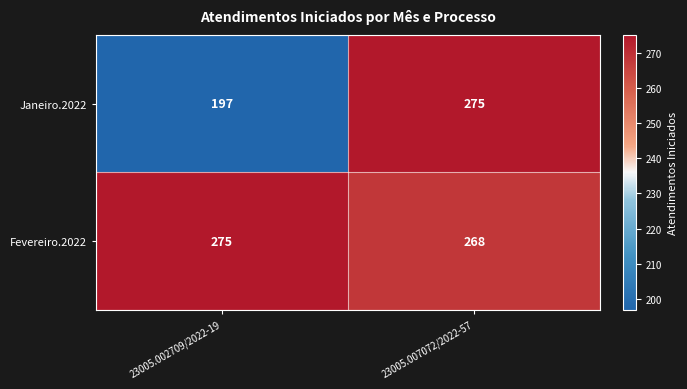

How many categories are shown in the chart?

2